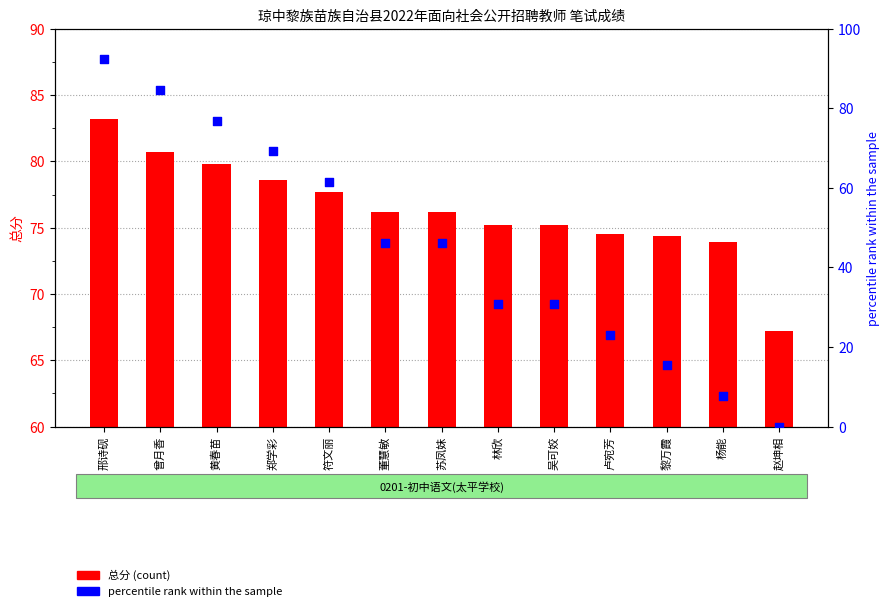

What is the total value across all series at 黎万霞?

89.8